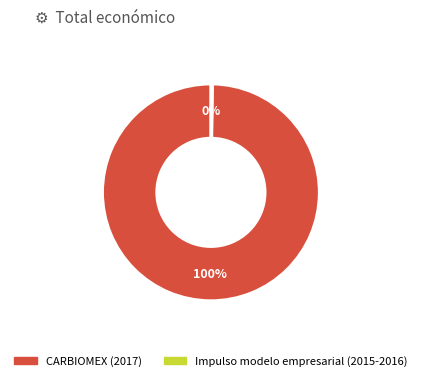

To the nearest percent, what is the average slice percentage?

50%